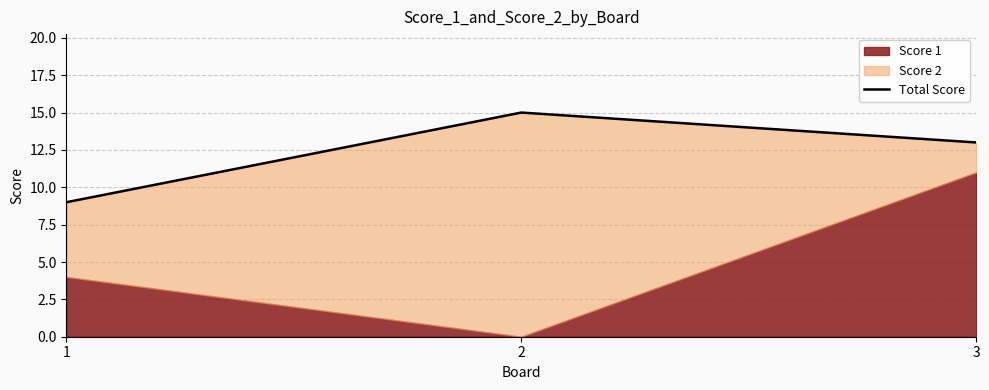

The chart shows a value of 6 at 3. True or false?

False